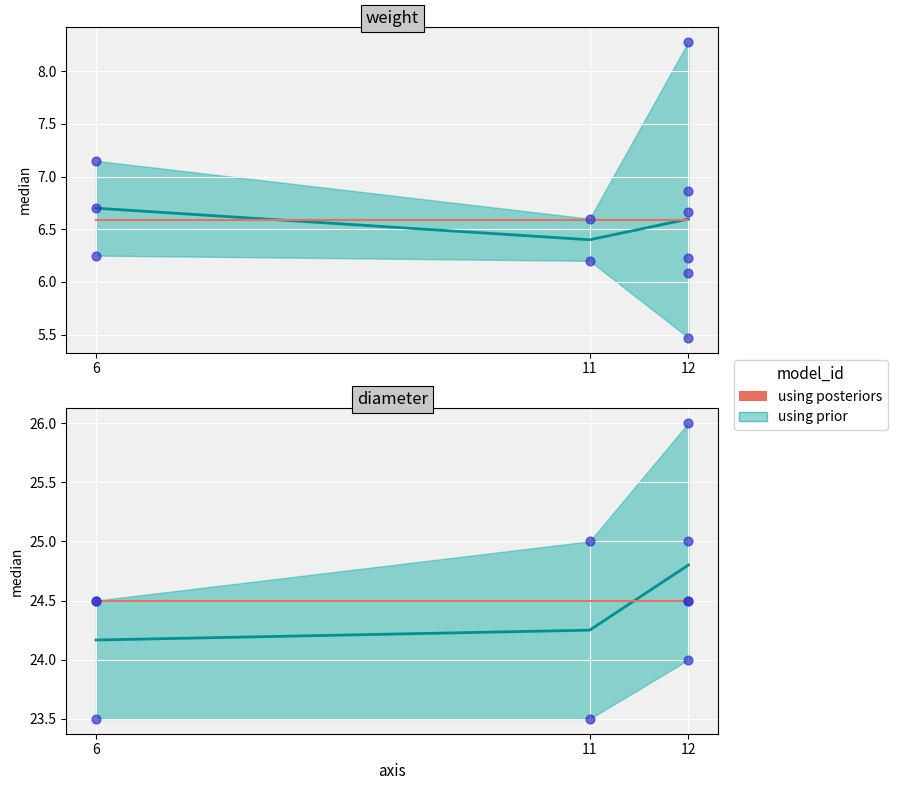

Between 12 and 12, which is larger?

12